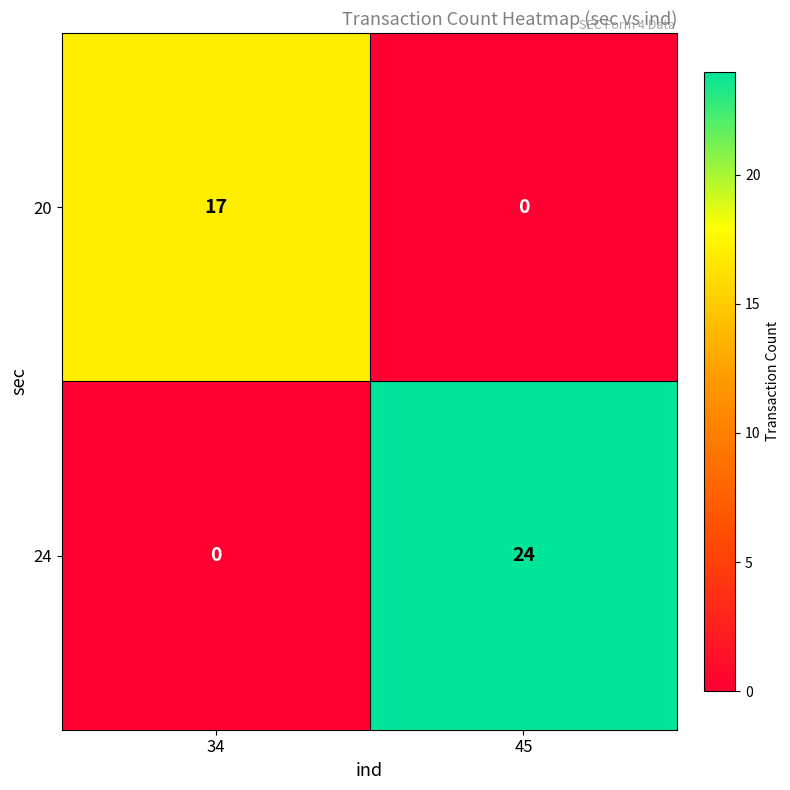

What is the sum of the 24 values at 34 and 45?

24